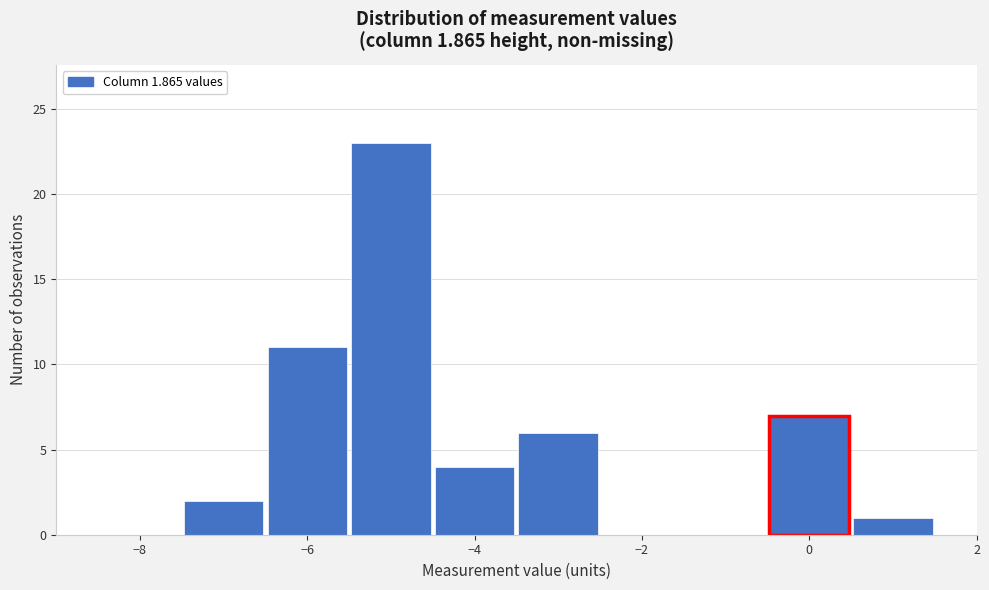

Reading left to right, list every bar in this chart as the range it spans on the x-axis followed by its height. Neither the bar edges nor the heights are printed on the chart, so give them approximately, as read against the axes.

-8.5 to -7.5: 0
-7.5 to -6.5: 2
-6.5 to -5.5: 11
-5.5 to -4.5: 23
-4.5 to -3.5: 4
-3.5 to -2.5: 6
-2.5 to -1.5: 0
-1.5 to -0.5: 0
-0.5 to 0.5: 7
0.5 to 1.5: 1